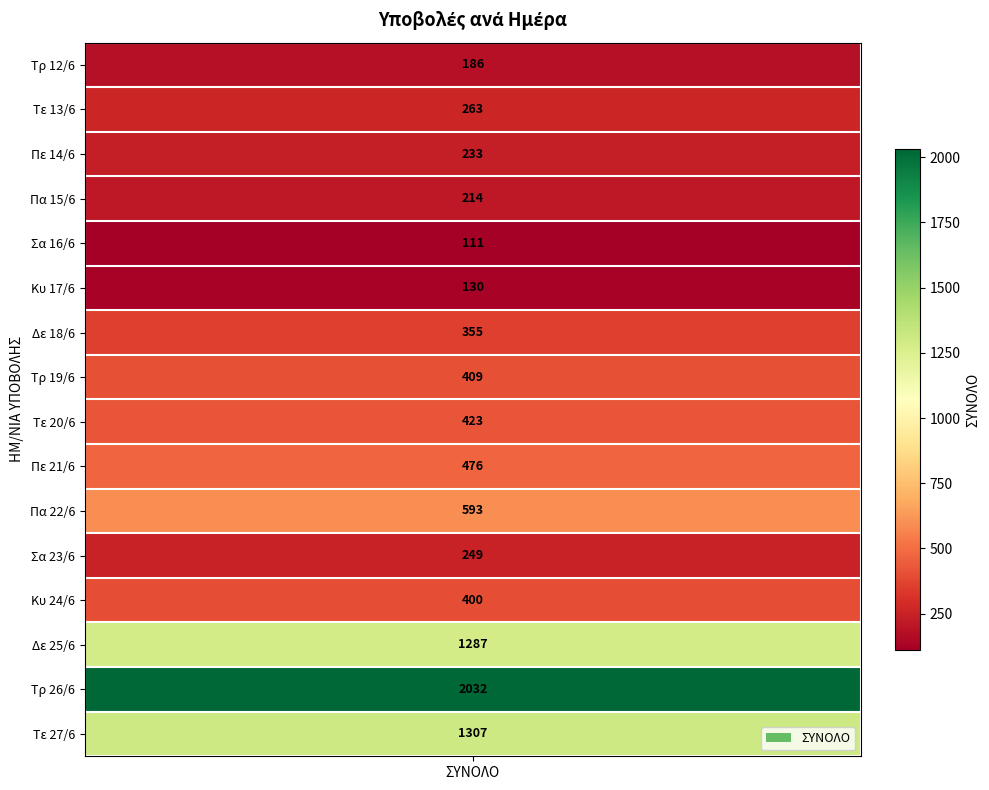

What is the sum of the values at Πε 14/6 and Τρ 12/6?

419